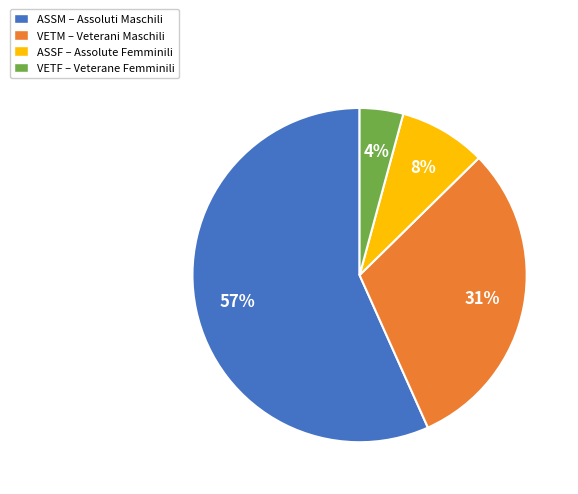

Is the sum of ASSM – Assoluti Maschili and ASSF – Assolute Femminili greater than half?

Yes